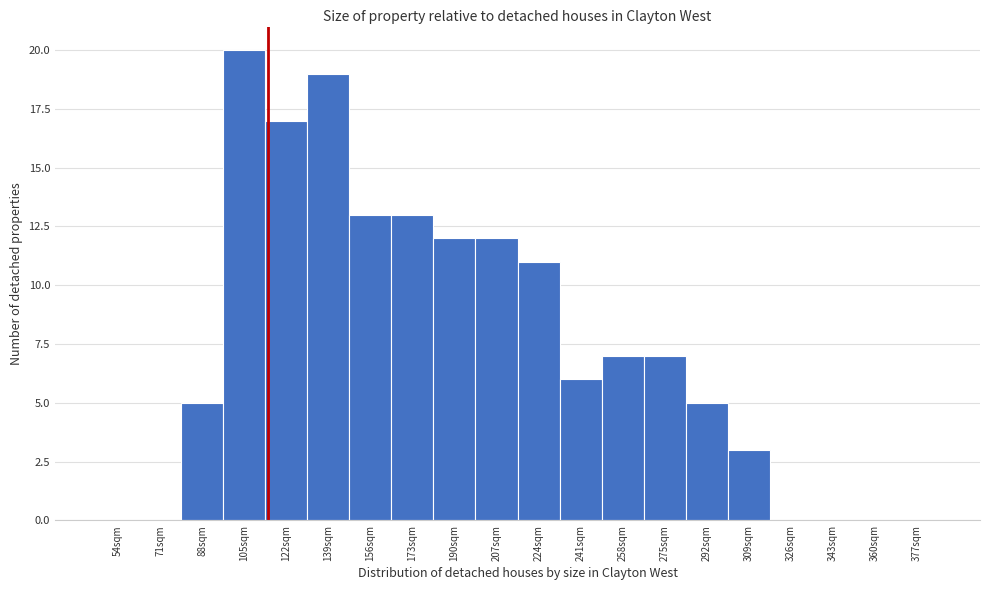

Reading left to right, list all the values displayed in this chart.

54sqm=0	71sqm=0	88sqm=5	105sqm=20	122sqm=17	139sqm=19	156sqm=13	173sqm=13	190sqm=12	207sqm=12	224sqm=11	241sqm=6	258sqm=7	275sqm=7	292sqm=5	309sqm=3	326sqm=0	343sqm=0	360sqm=0	377sqm=0